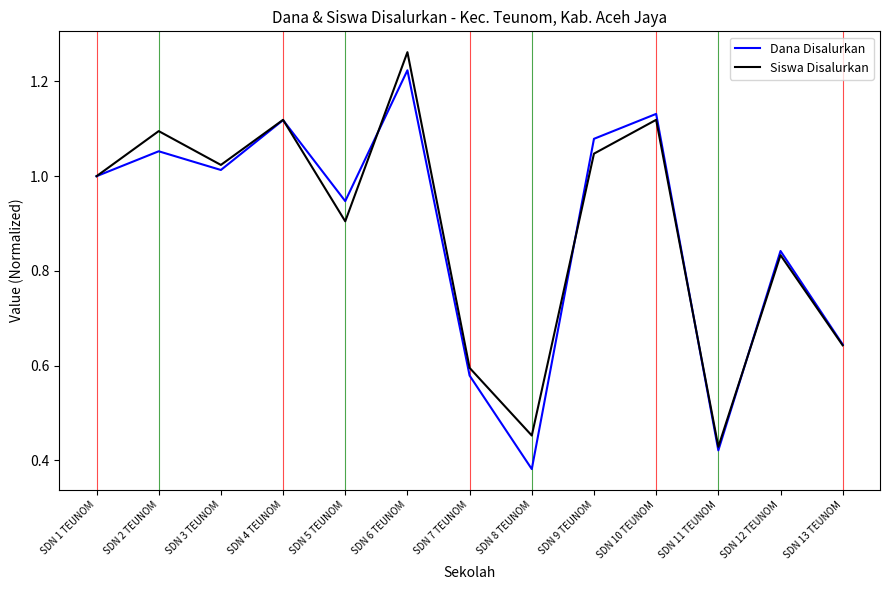

What is the sum of the Siswa Disalurkan values at SDN 12 TEUNOM and SDN 10 TEUNOM?

2.0